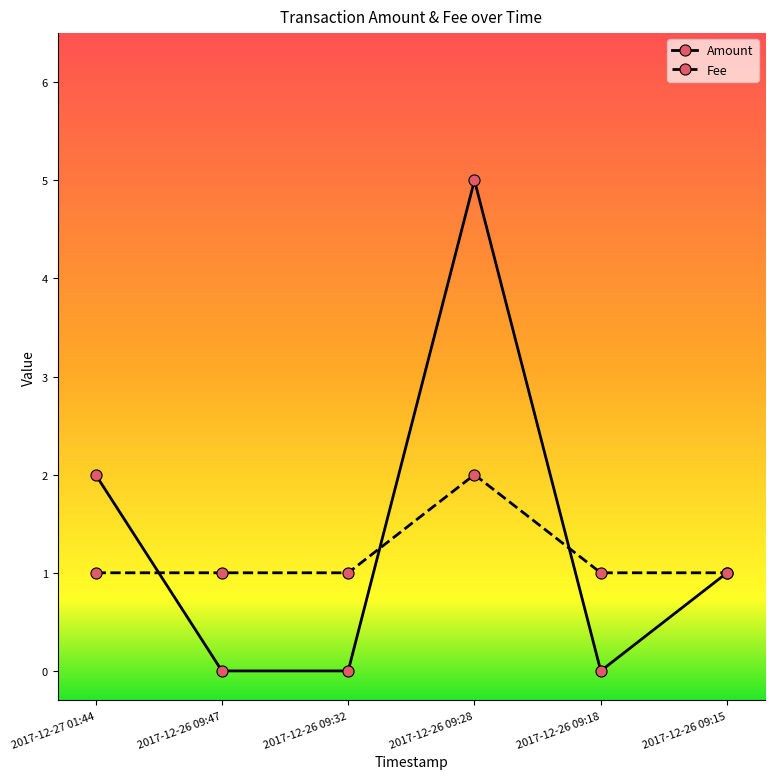

Rank the series by their average value, from highest to lowest.

Amount, Fee